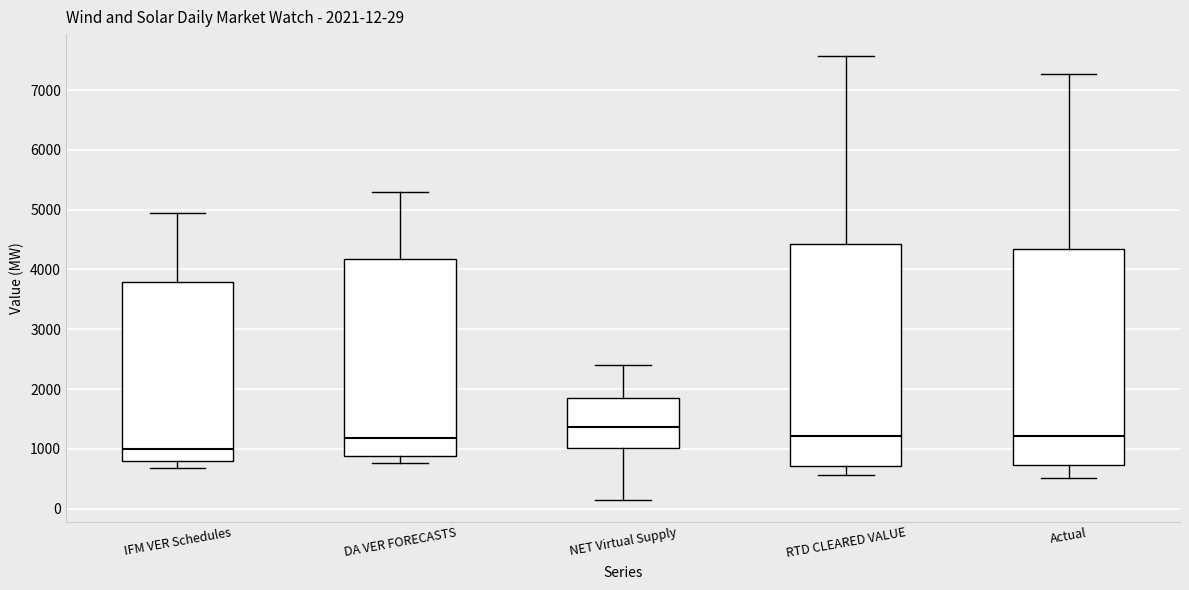

Which box has the lowest median line?

IFM VER Schedules